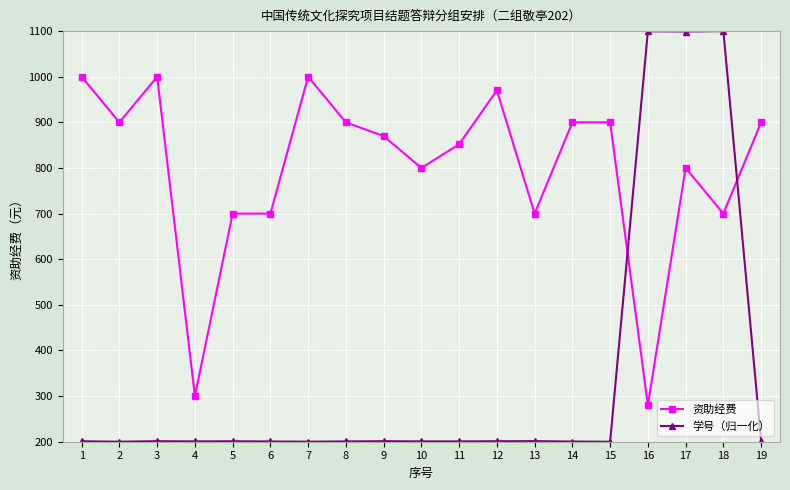

List the series in order of their peak value, highest first.

学号（归一化）, 资助经费